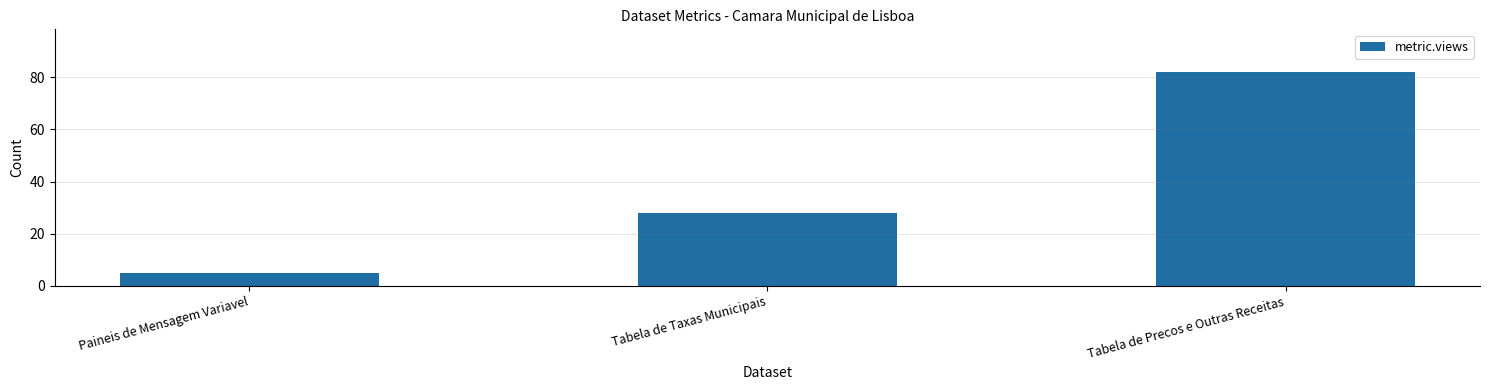

How many values are between 5 and 82?

3